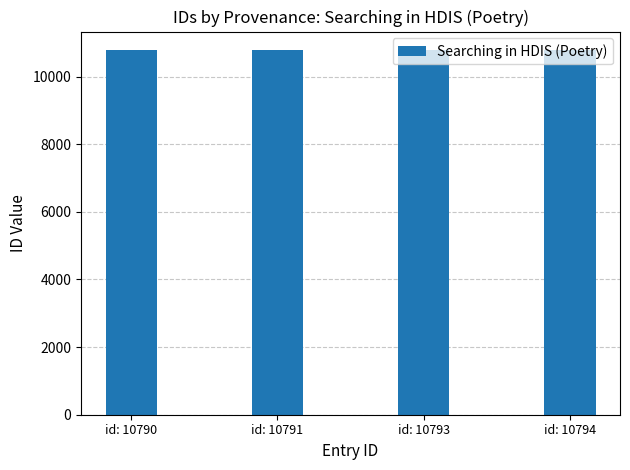

What is the maximum value shown in the chart?

10794